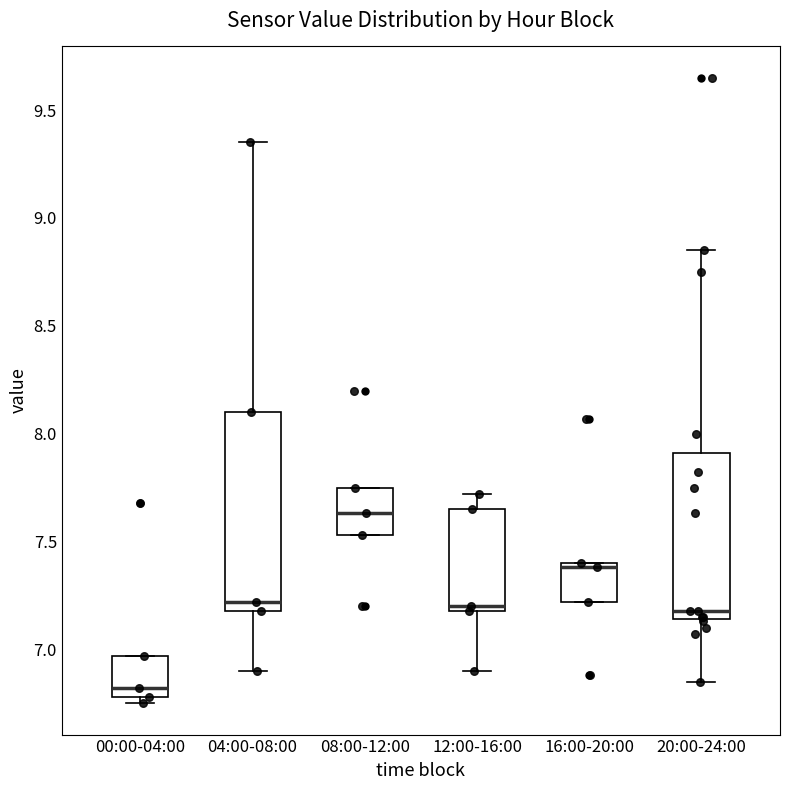

Which box has the highest median line?

08:00-12:00